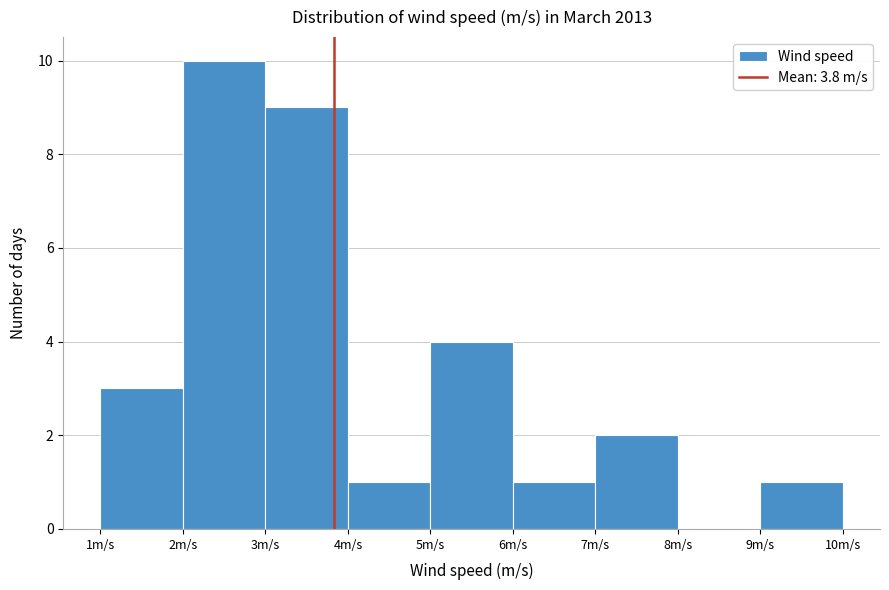

How tall is the bar that spans 9 to 10 on the x-axis? The values are not printed on the chart, so give them approximately, as read against the axis.

1